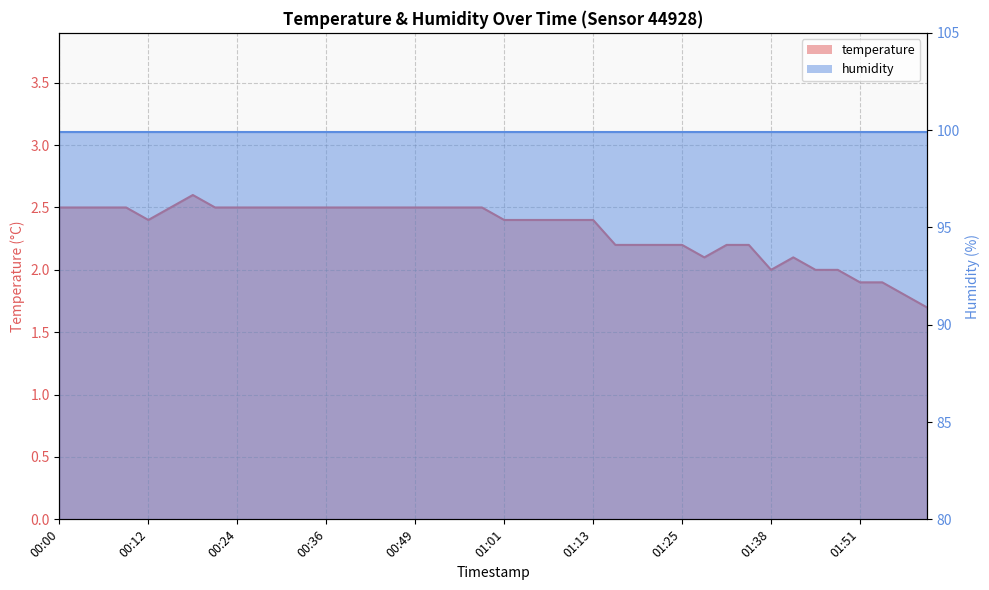

How many interior local peaks (higher than both neighbors) does the data have?

2